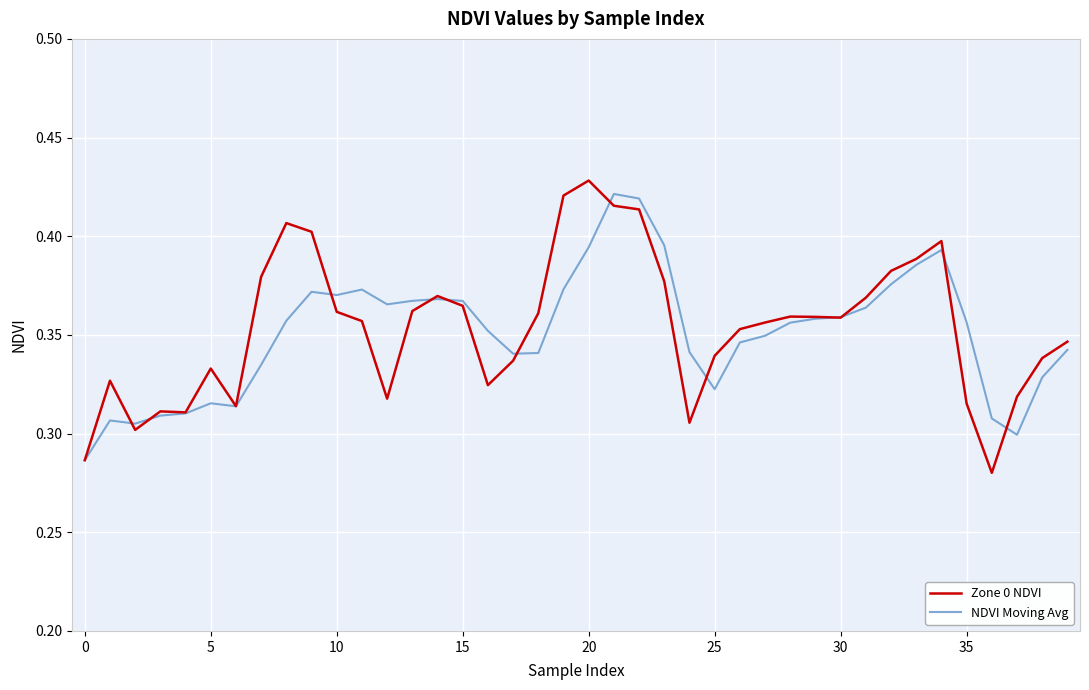

Which series ends up on top after the final intersection of NDVI Moving Avg and Zone 0 NDVI?

Zone 0 NDVI